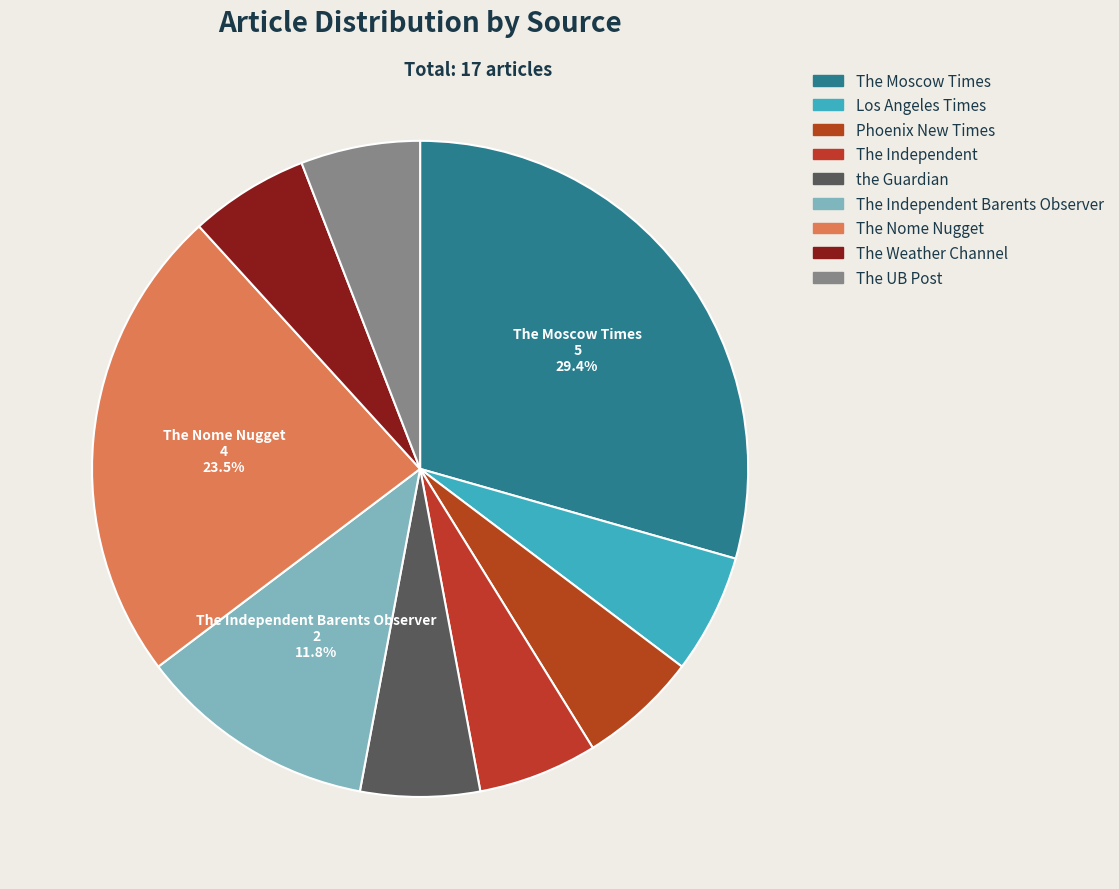

To the nearest percent, what is the average slice percentage?

11%